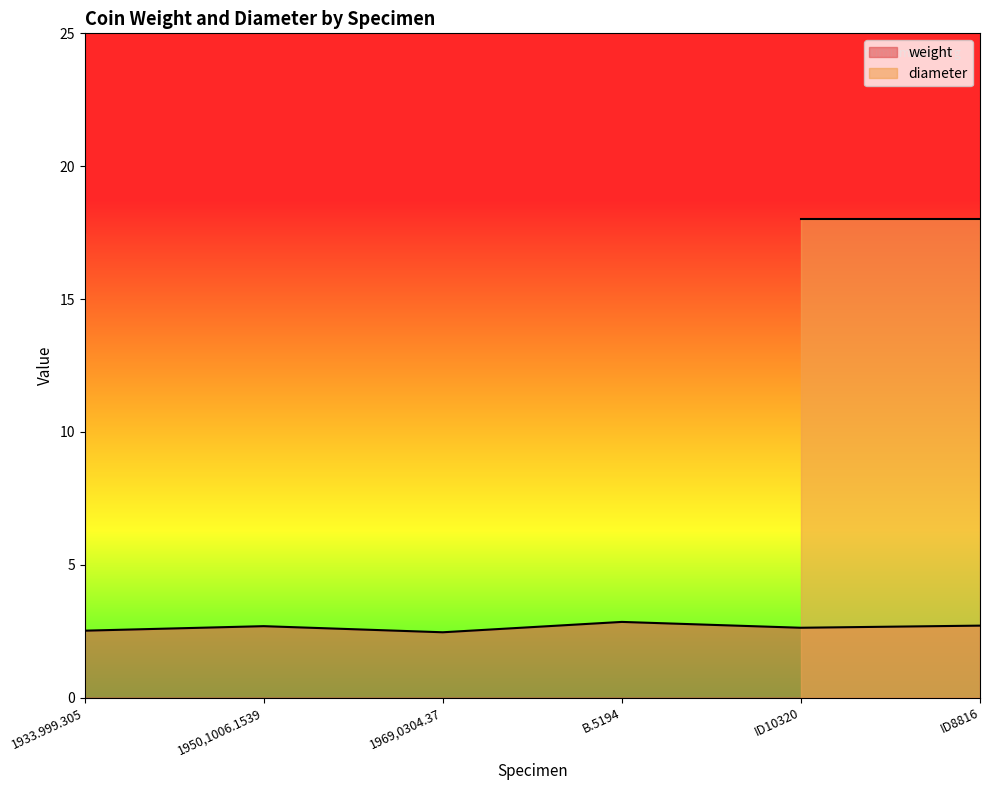

What is the value of the 4th point from the left?

2.9